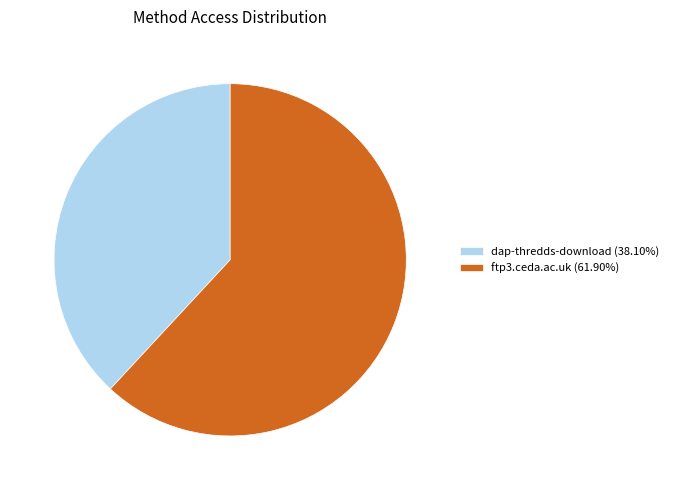

Rank the categories by value from lowest to highest.

dap-thredds-download, ftp3.ceda.ac.uk